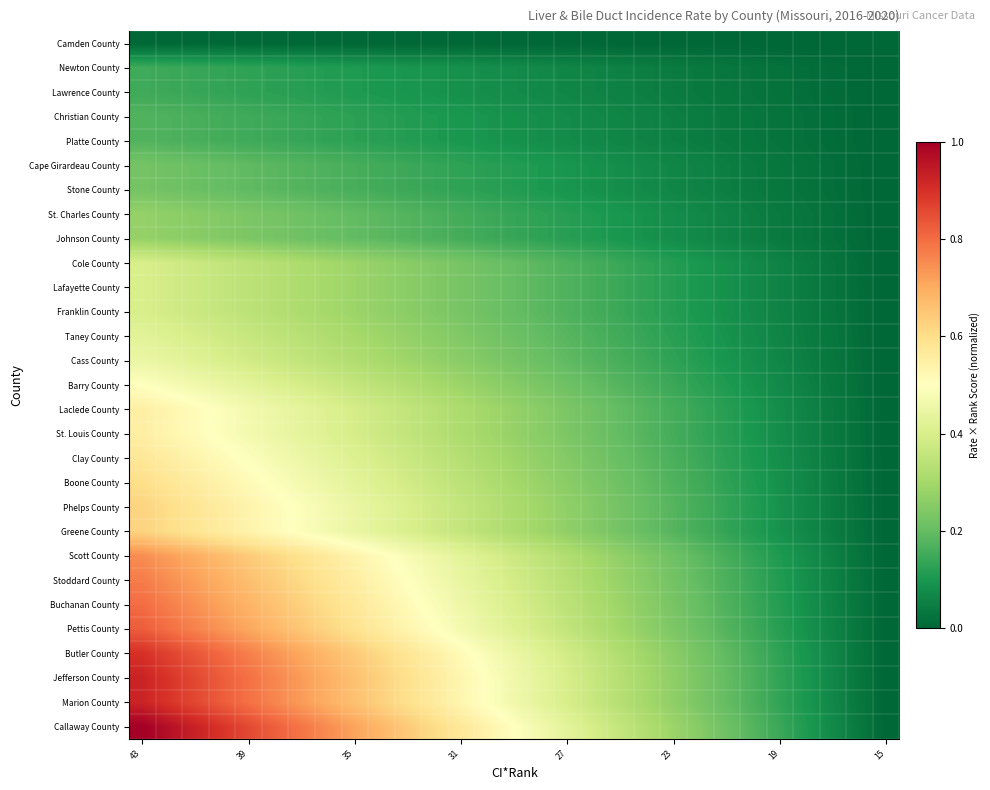

At how many categories does at least one series exceed 0?

28